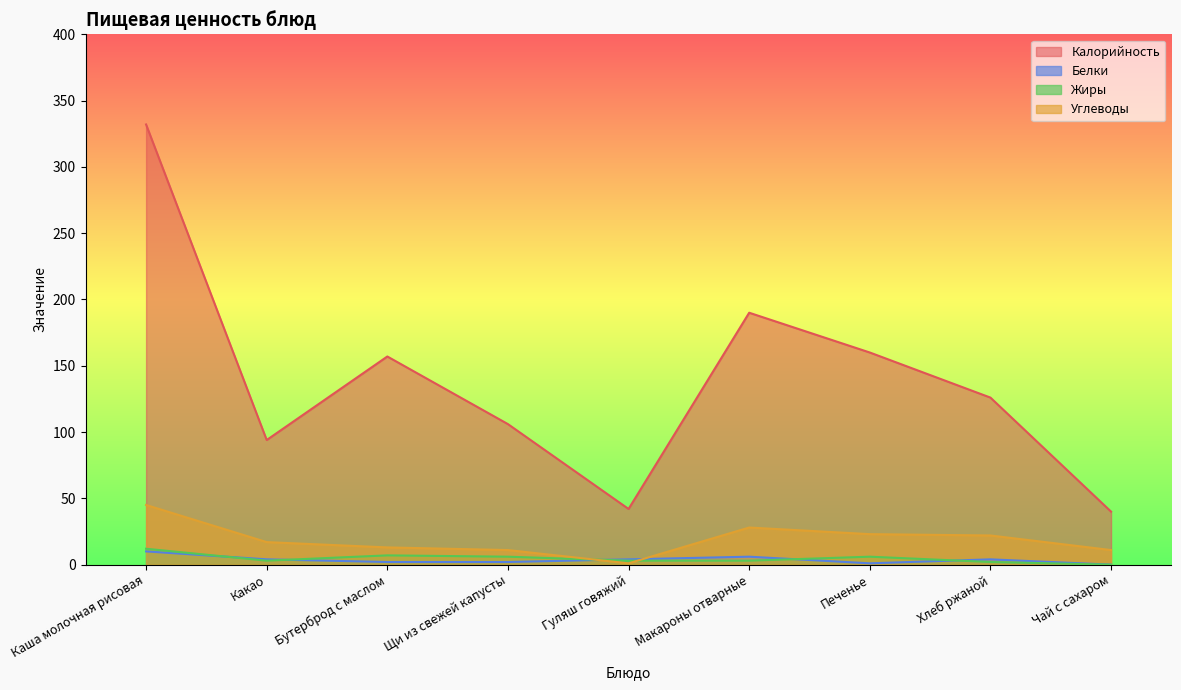

Count the number of categories in the chart.

9